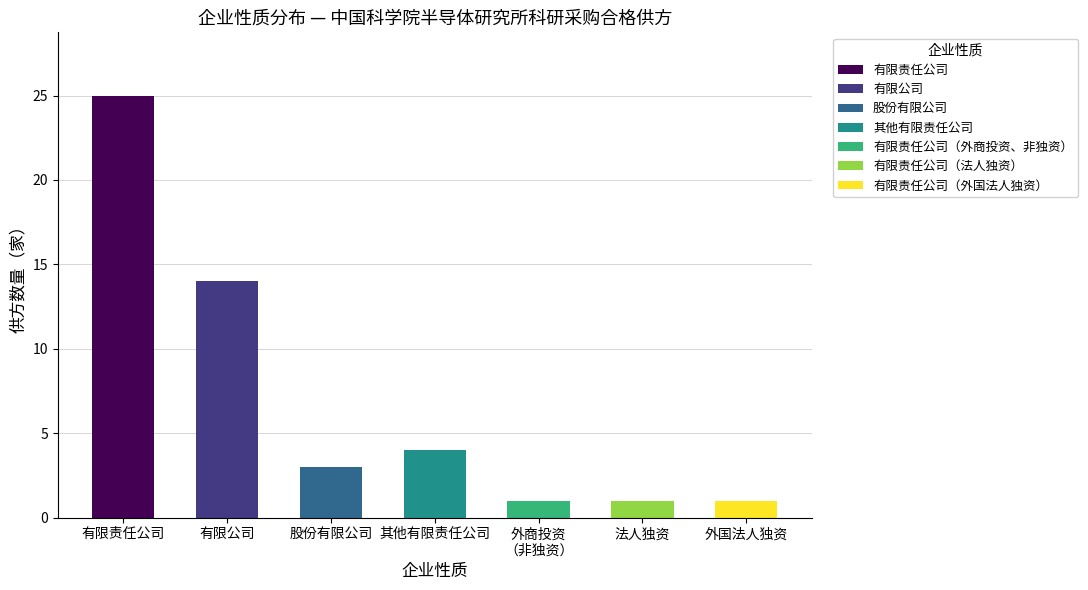

The chart shows a value of 14 at 有限公司. True or false?

True